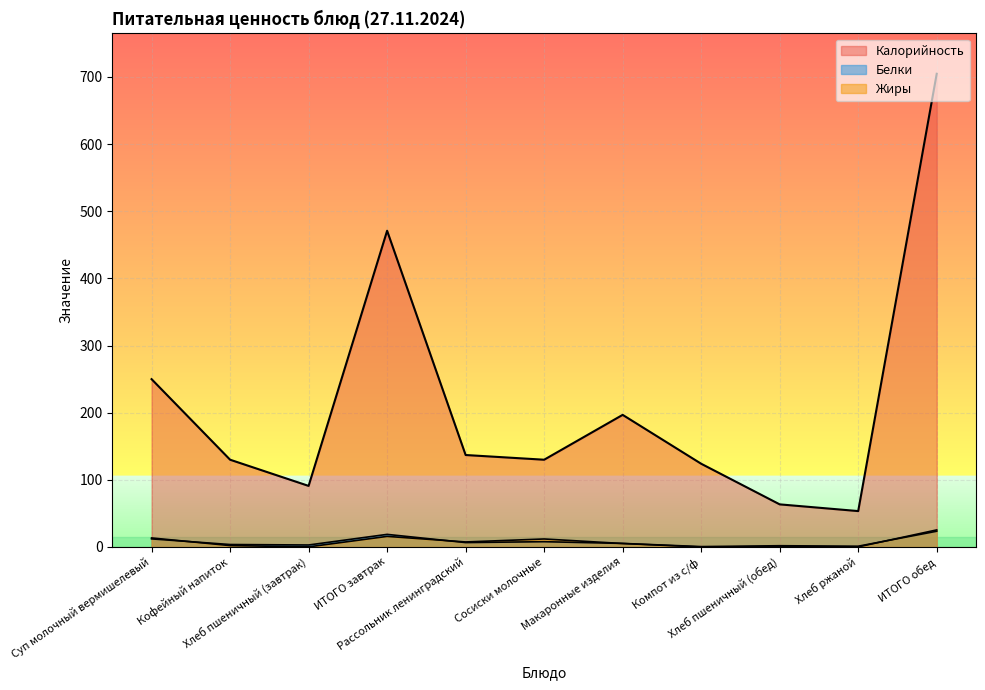

Reading left to right, list all the values displayed in this chart.

Калорийность: 250.0	130.0	91.0	471.0	137.0	130.0	196.8	124.0	63.5	53.5	704.8
Белки: 12.1	3.7	3.0	18.8	6.6	7.9	5.3	0.6	1.9	1.2	23.5
Жиры: 13.5	2.1	0.2	15.8	7.5	11.9	5.2	0.0	0.6	0.2	25.4